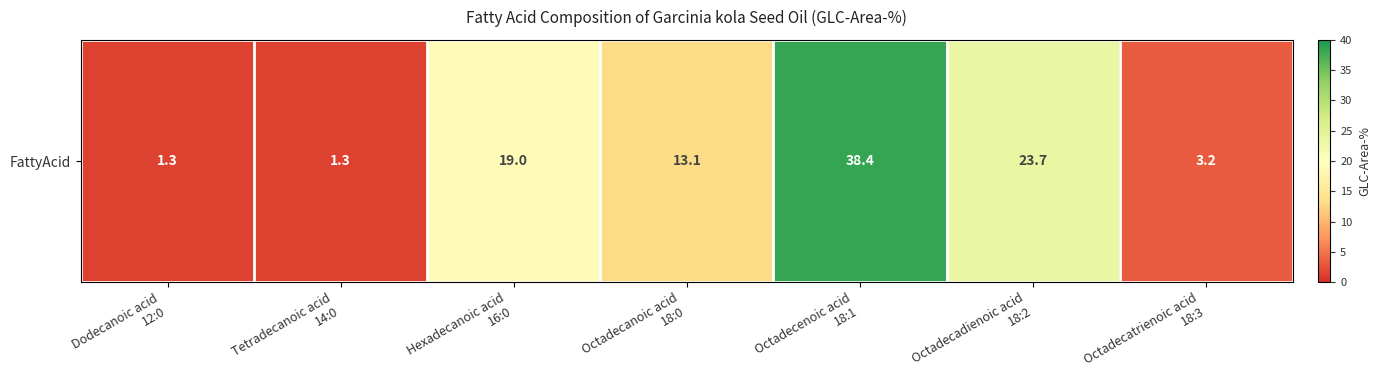

True or false: the data shows 1.3 at Dodecanoic acid
12:0.

True